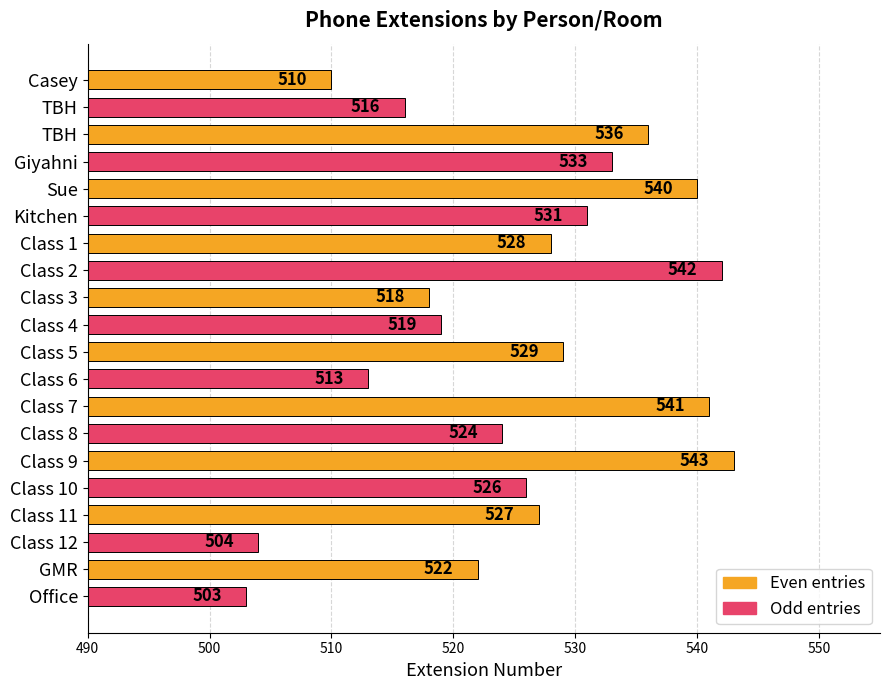

What is the difference between the maximum and minimum values?

40